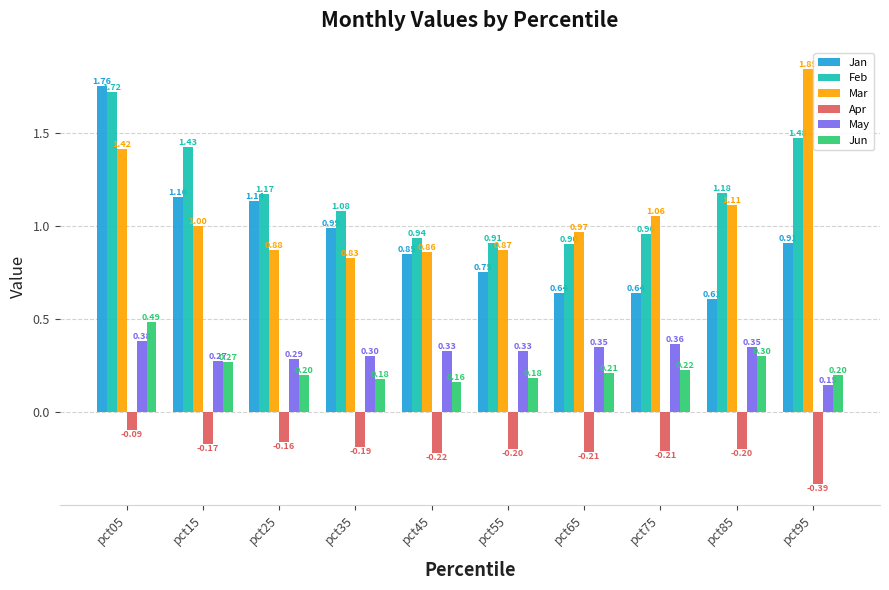

Rank the series at pct85 from lowest to highest value.

Apr, Jun, May, Jan, Mar, Feb